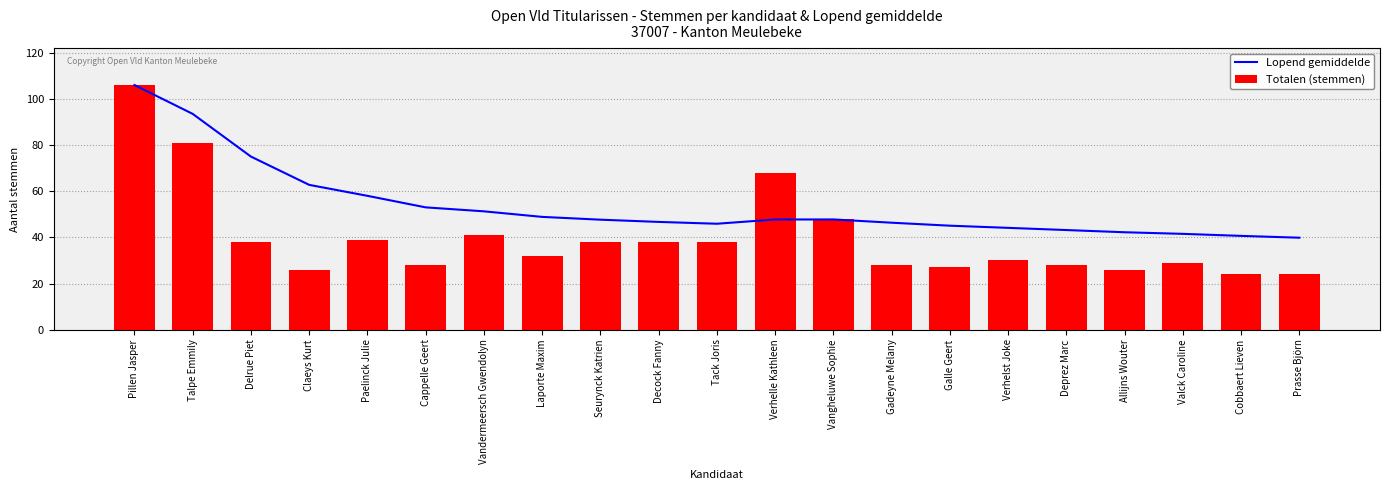

Between Cappelle Geert and Vangheluwe Sophie, which series saw the biggest shift?

Totalen (stemmen)